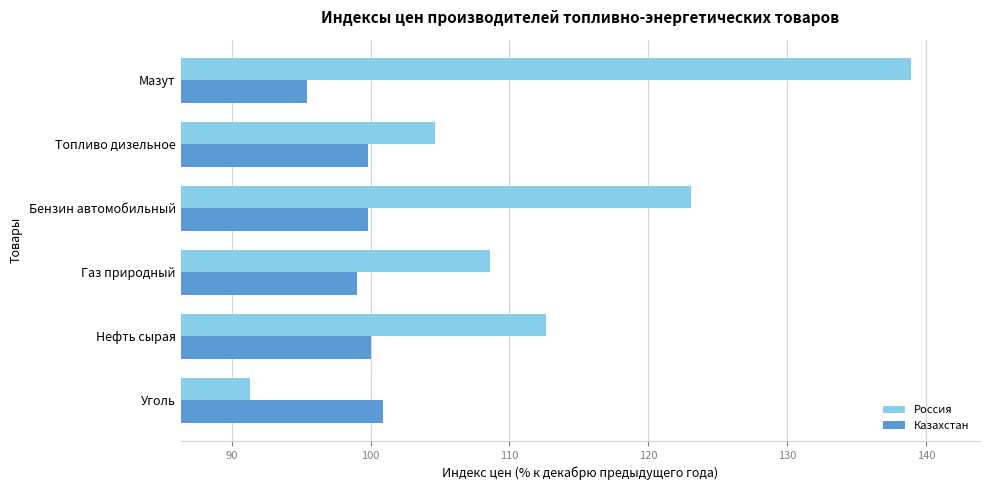

The Россия series shows 138.9 at Мазут. True or false?

True